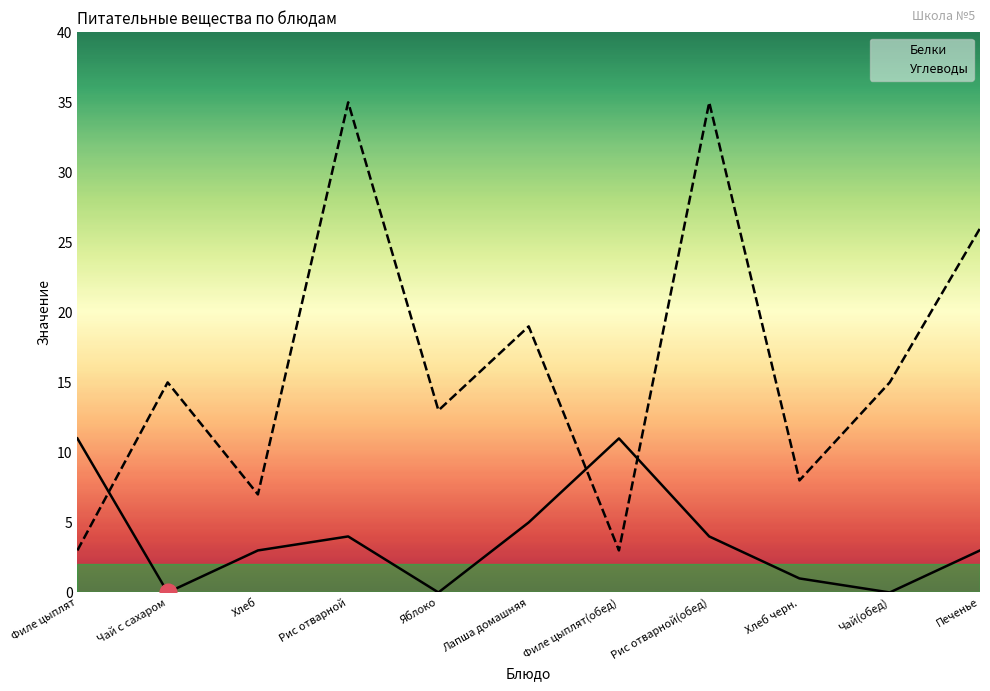

What is the difference between the highest and lowest values at Хлеб?

4